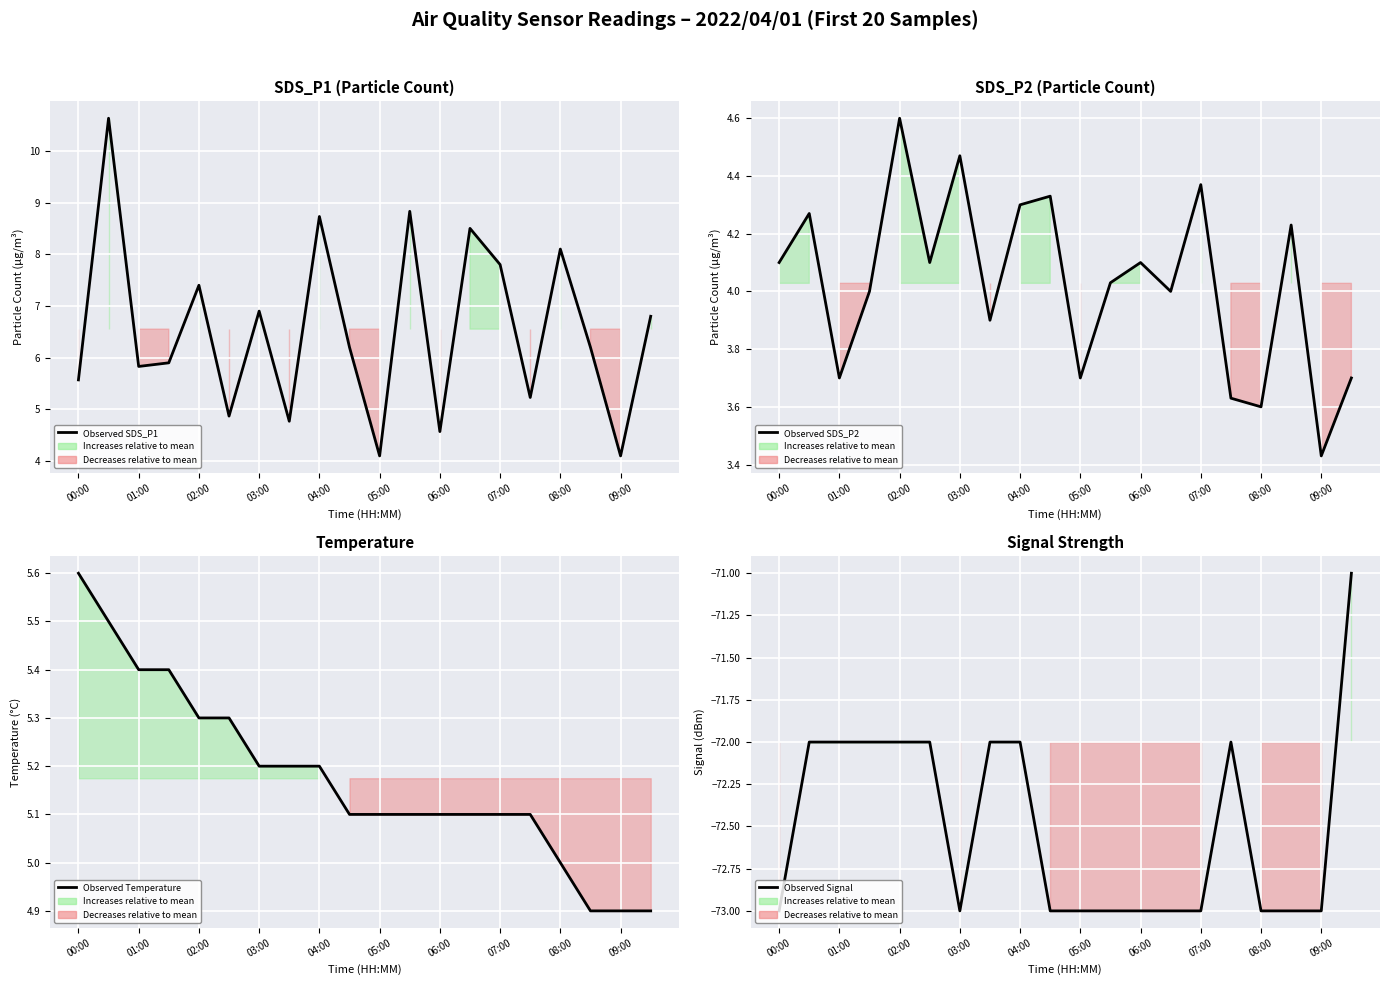

What position from the right is 15?

5